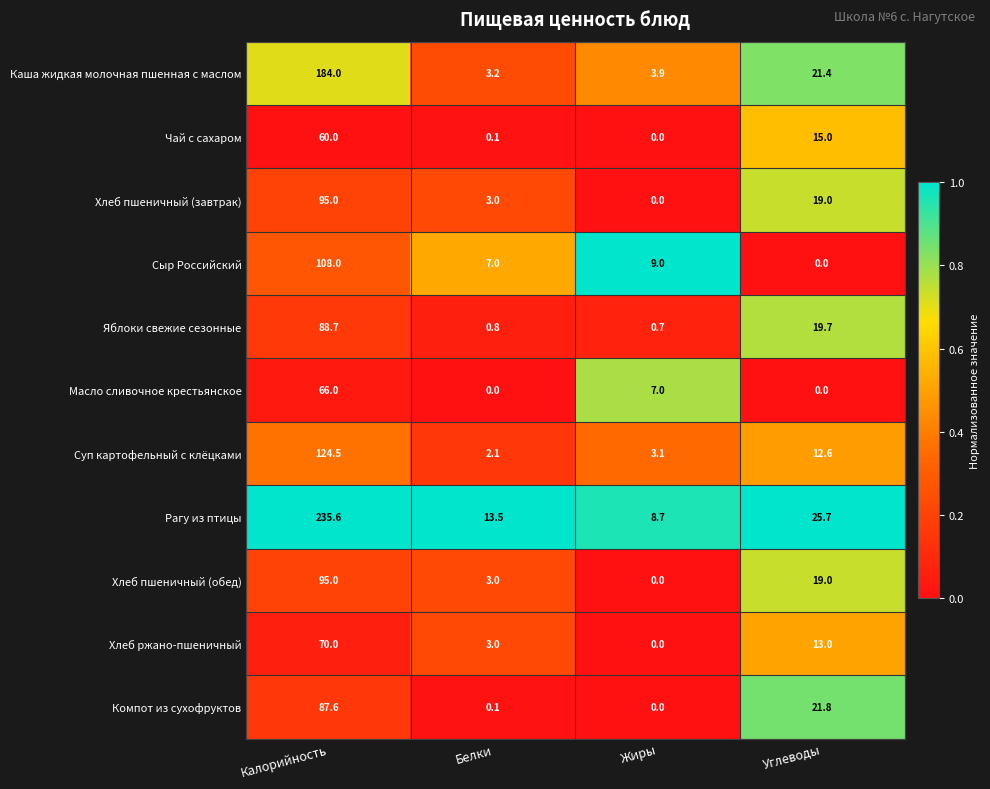

Count the number of categories in the chart.

4